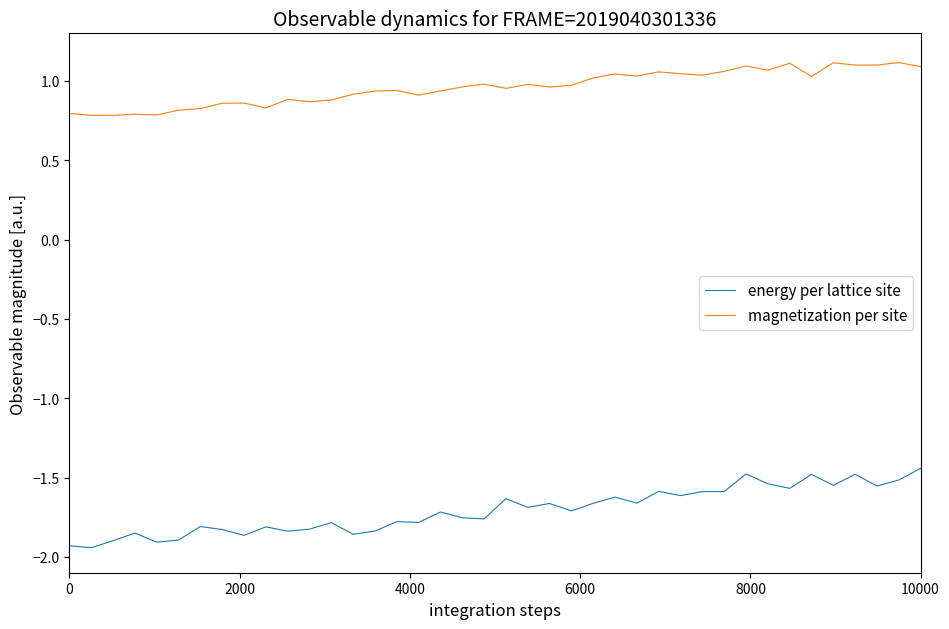

Which series has the largest total across all categories?

magnetization per site